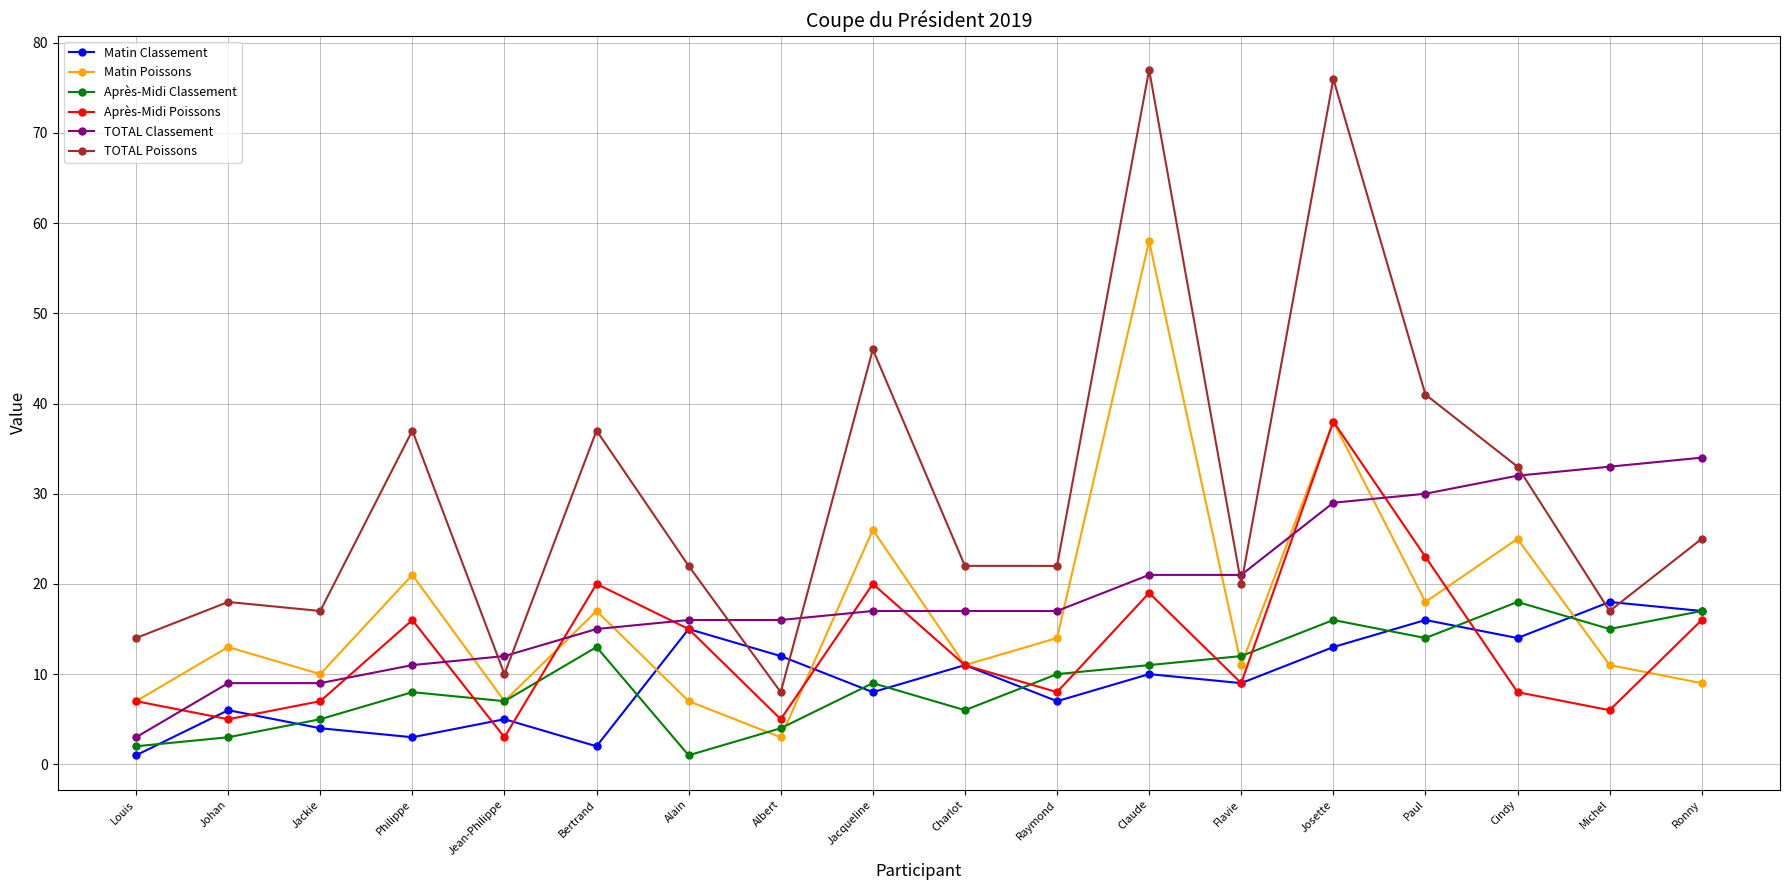

After their last crossing, which series has the higher values: Après-Midi Poissons or Matin Classement?

Matin Classement